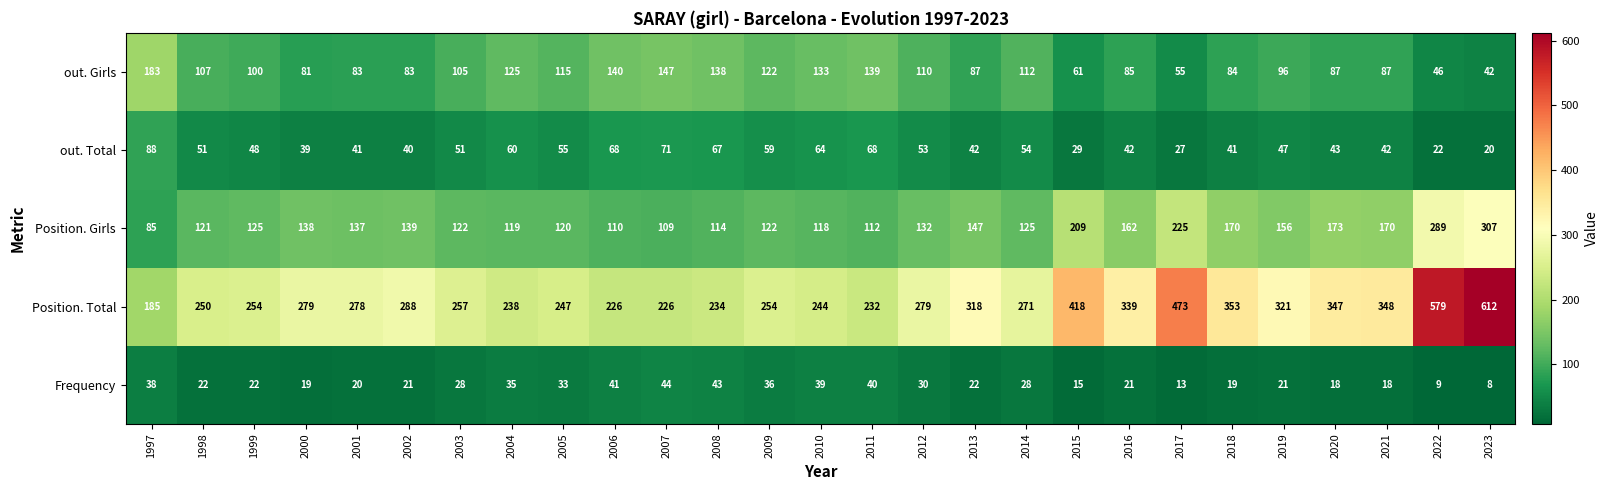

At which label does Frequency first exceed 22?

1997